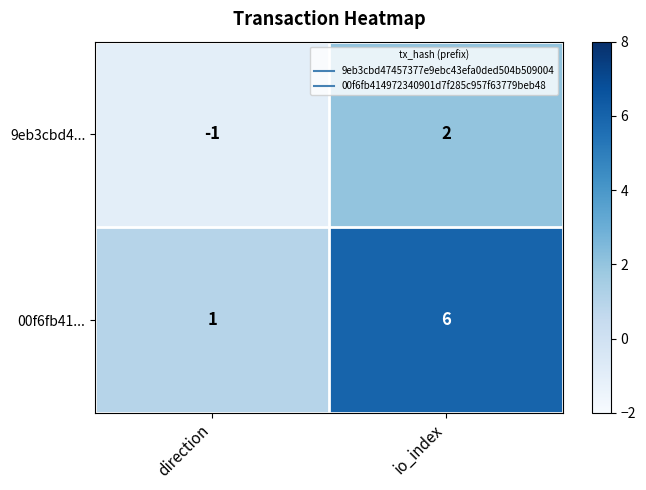

Between direction and io_index, which series saw the biggest shift?

00f6fb41...